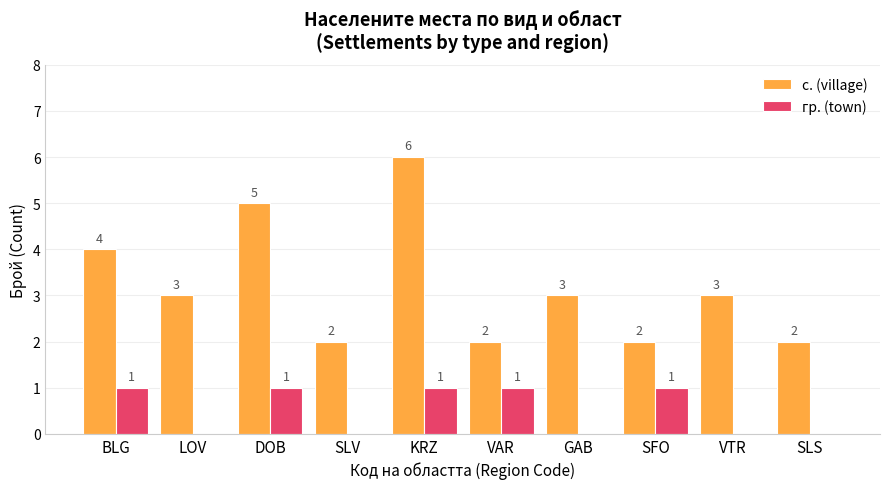

Are the bars grouped side by side (vs. stacked)?

Yes